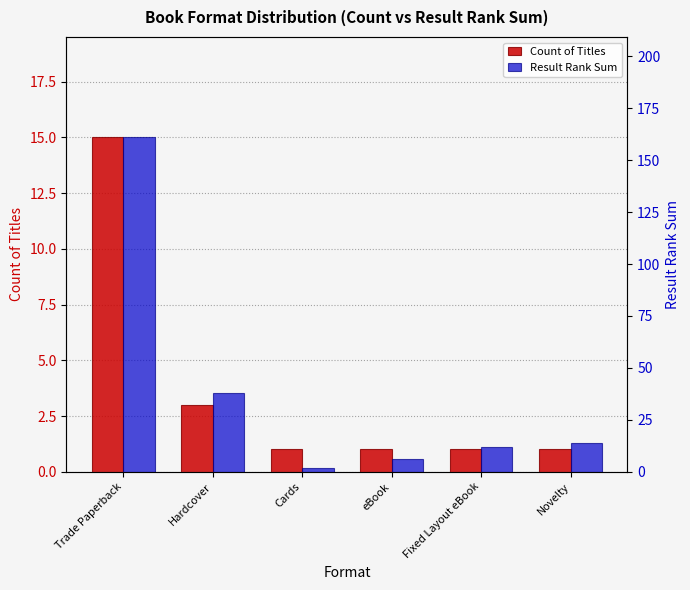

List the series in order of their overall mean, lowest first.

Count of Titles, Result Rank Sum